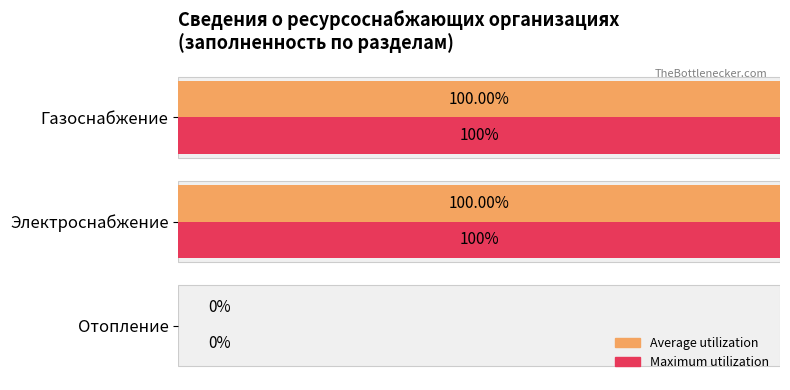

Reading left to right, what are all the values shown in this chart?

Average utilization: 0	100	100
Maximum utilization: 0	100	100